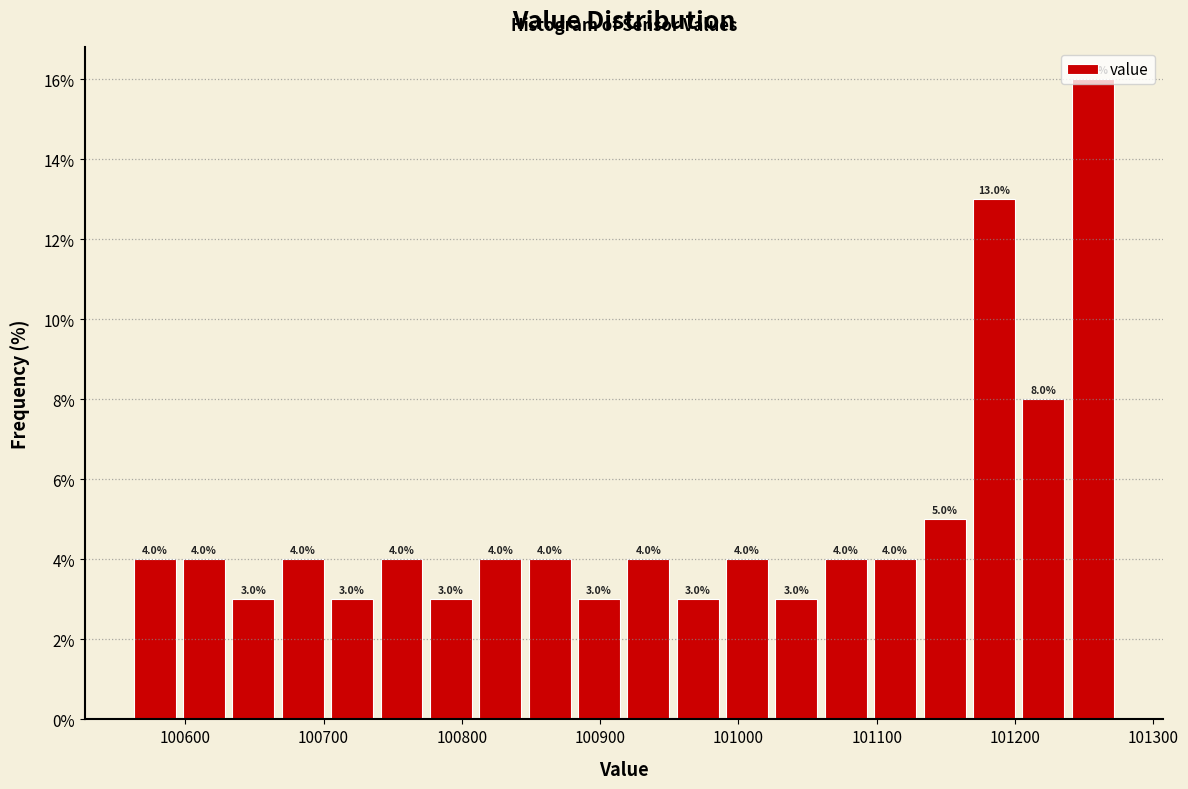

Around what value on the x-axis is the tallest bar? Give the approximate position of its centre, as read against the axis.

101260